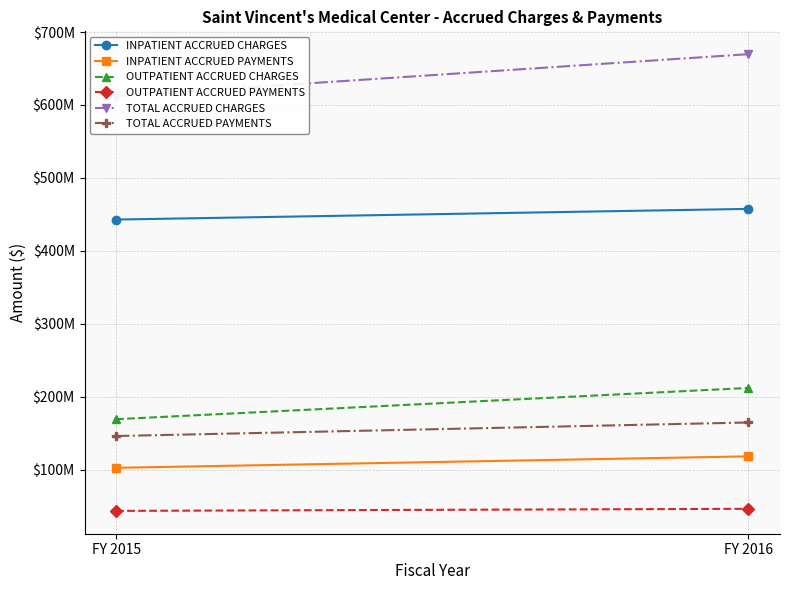

What is the sum of all TOTAL ACCRUED PAYMENTS values?

310956618